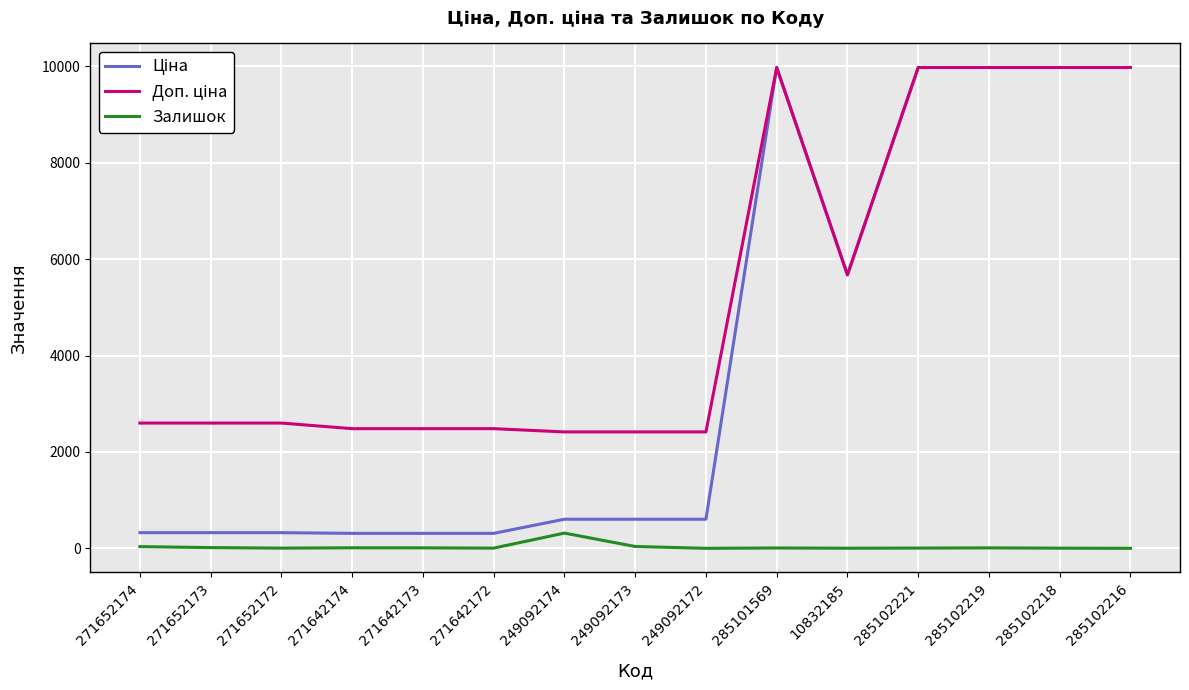

At which label is Залишок closest to 158?

249092173